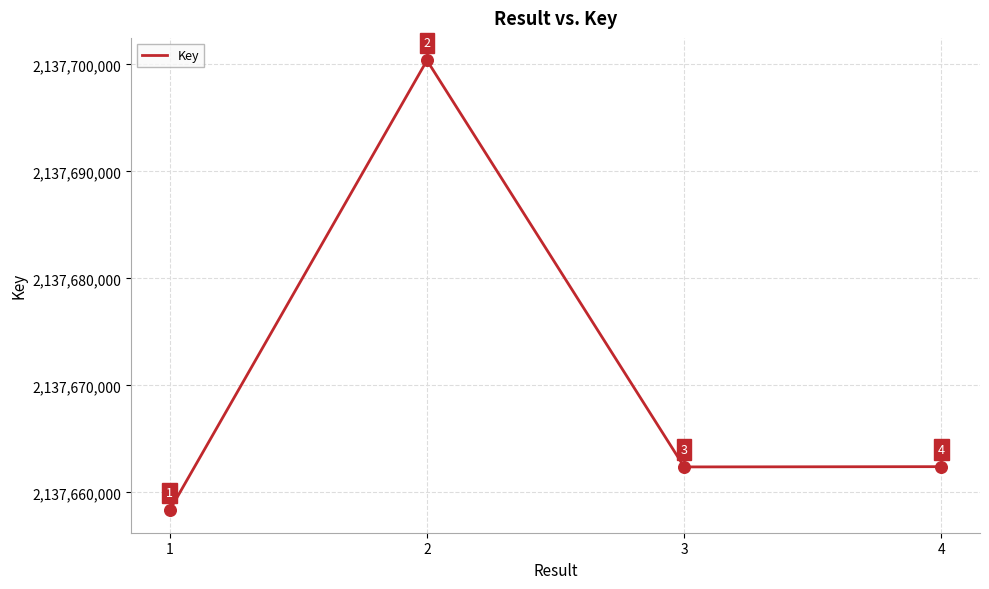

What is the change in value from 3 to 4?

+24